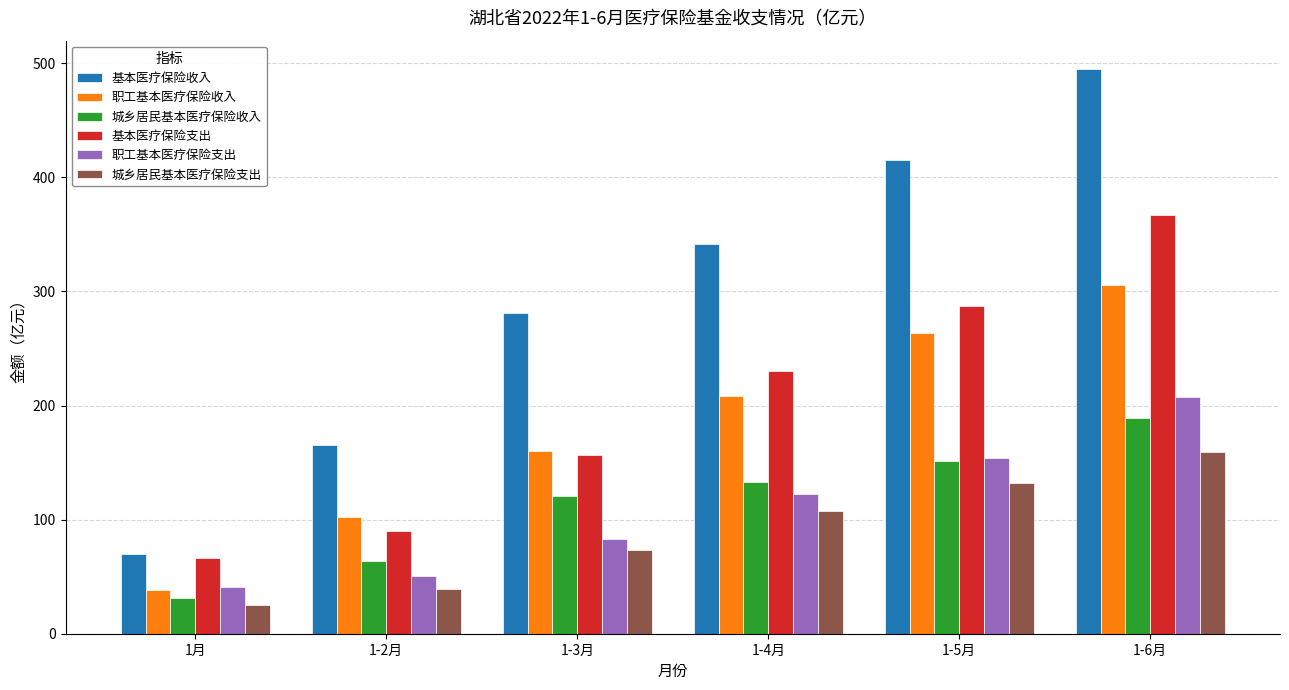

At which label does 基本医疗保险支出 first exceed 230?

1-4月